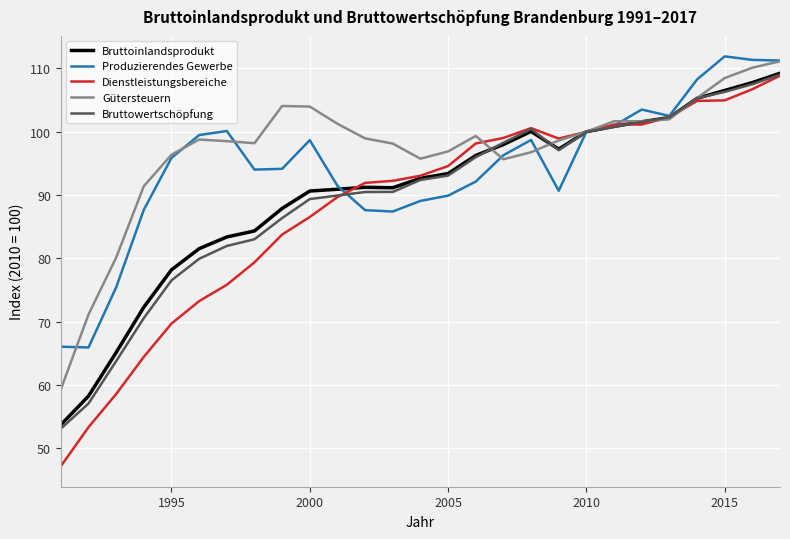

What are all the series names shown in the legend?

Bruttoinlandsprodukt, Produzierendes Gewerbe, Dienstleistungsbereiche, Gütersteuern, Bruttowertschöpfung